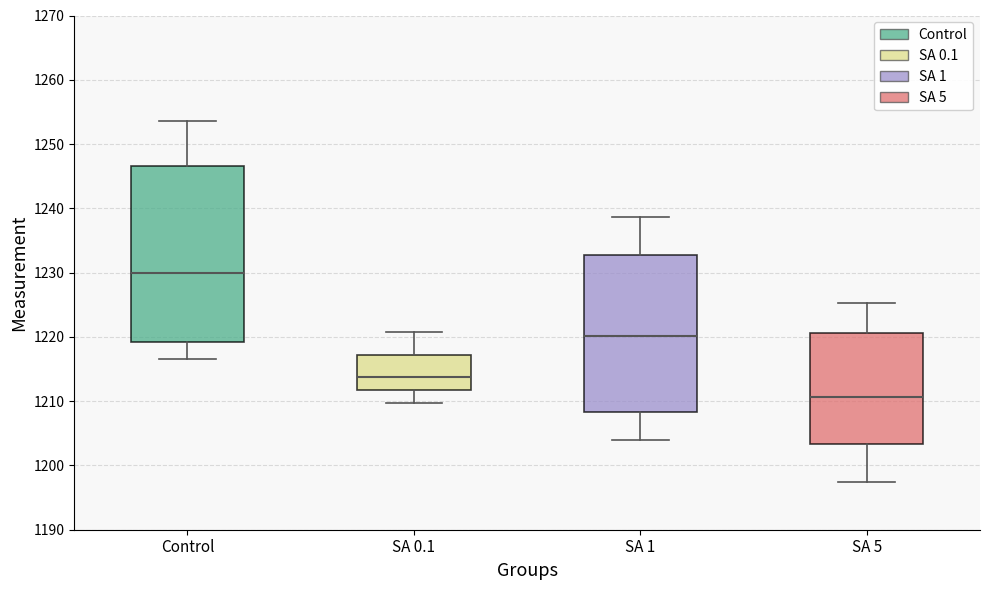

Which box's median line is the highest?

Control